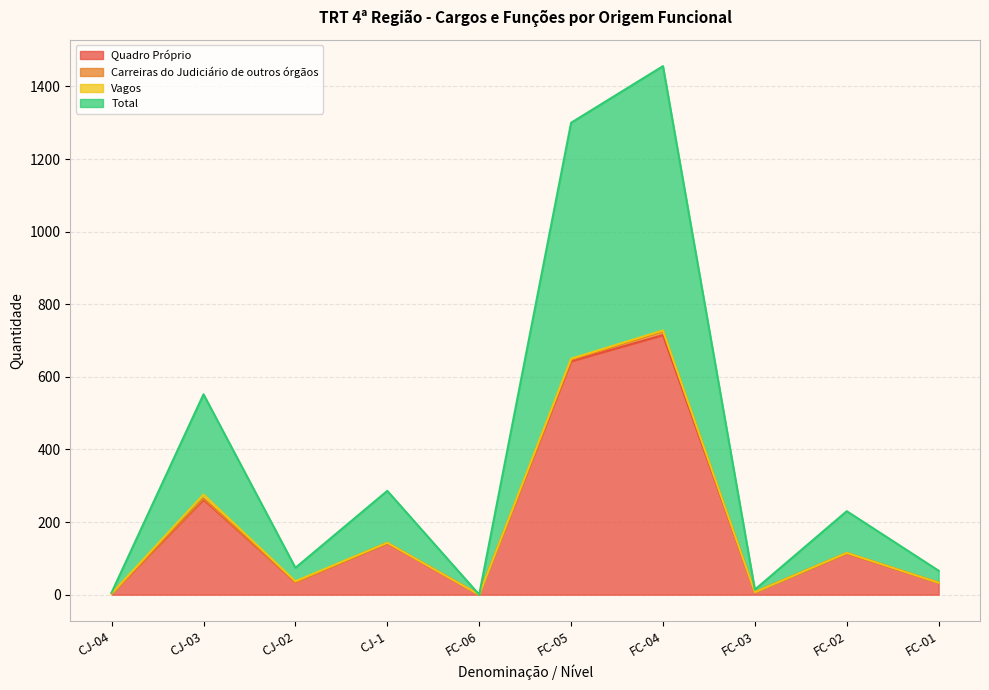

What is the maximum value for Quadro Próprio?

715